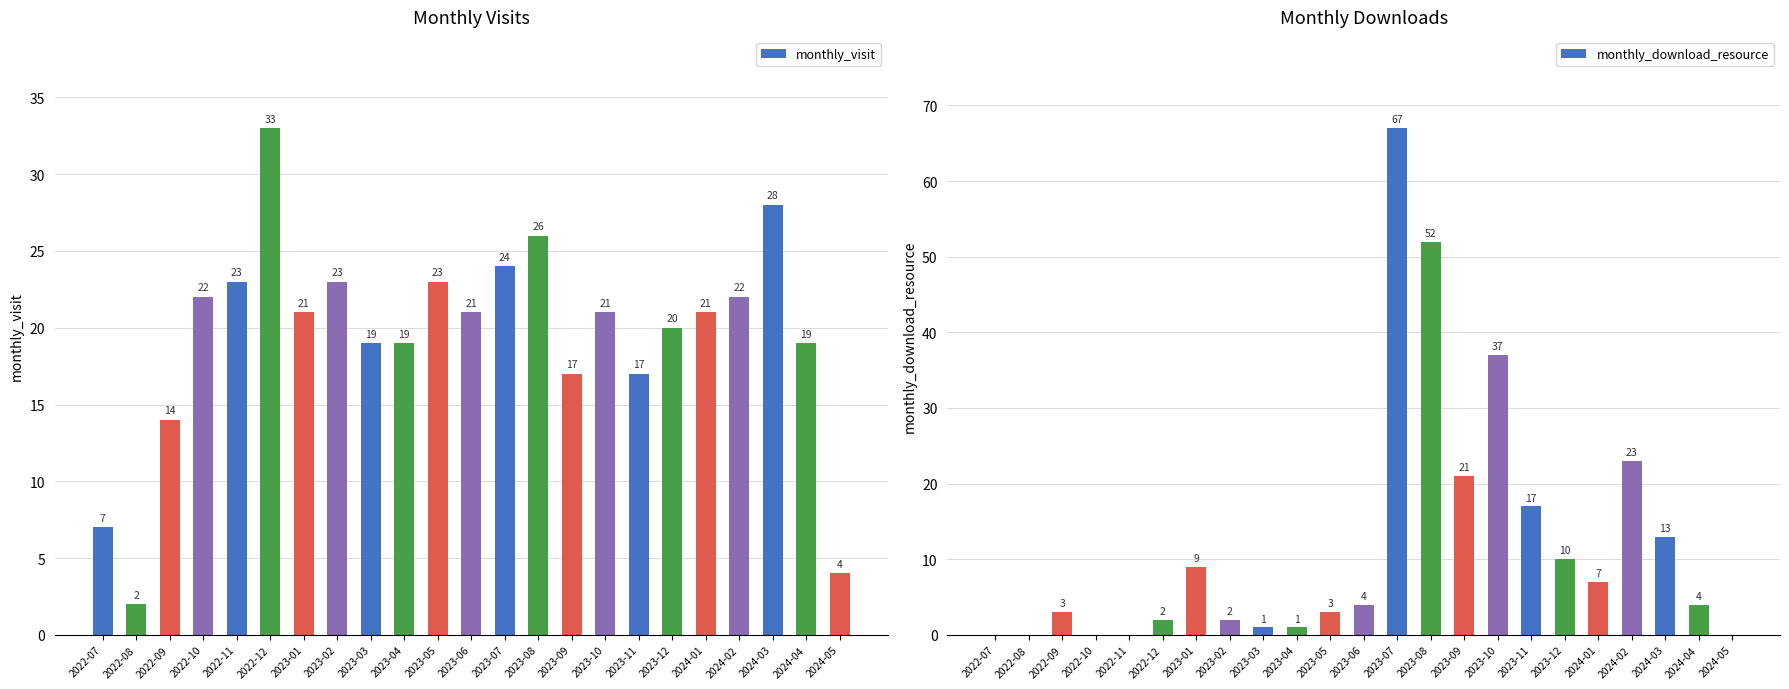

At which label is monthly_download_resource closest to 33?

2023-10